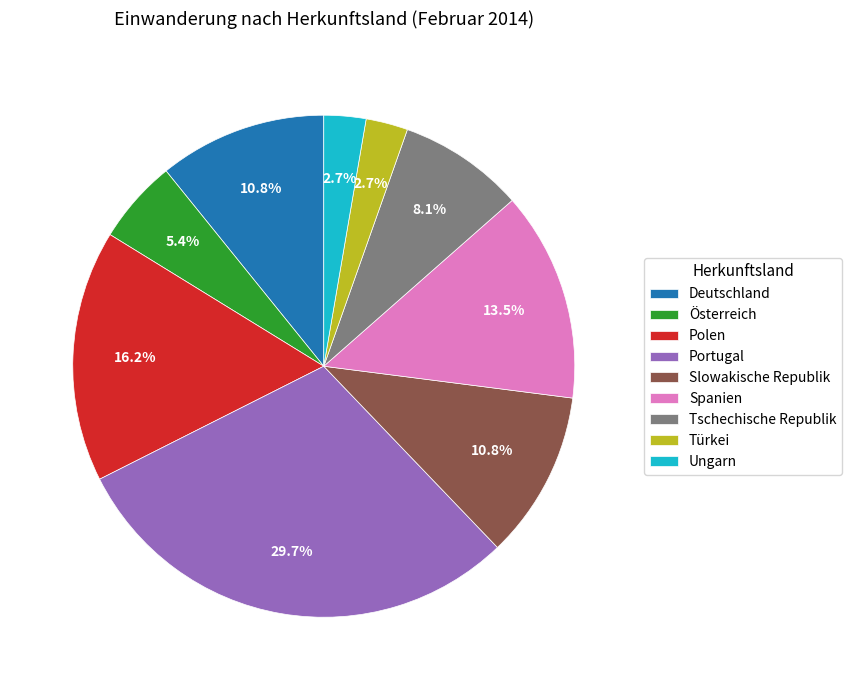

True or false: Slowakische Republik accounts for 17% of the total.

False